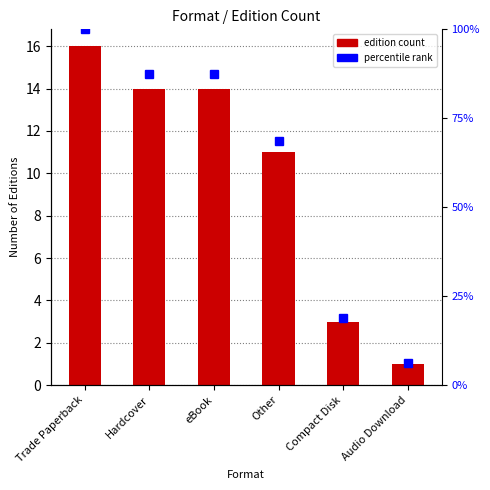

Rank the categories by value from lowest to highest.

Audio Download, Compact Disk, Other, Hardcover, eBook, Trade Paperback